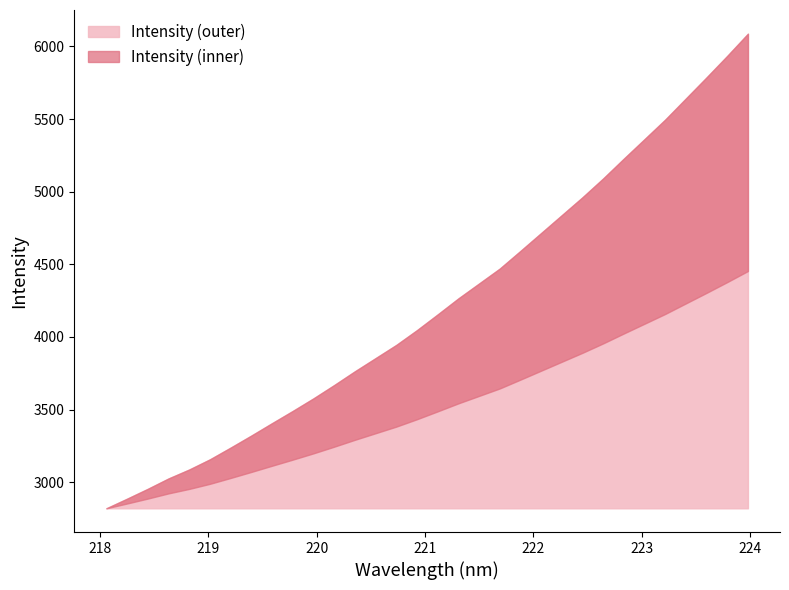

Rank the categories by value from lowest to highest.

218.0596, 218.2508, 218.442, 218.6332, 218.8244, 219.0156, 219.2067, 219.3979, 219.589, 219.7801, 219.9712, 220.1623, 220.3533, 220.5444, 220.7354, 220.9264, 221.1174, 221.3083, 221.4993, 221.6902, 221.8812, 222.0721, 222.263, 222.4538, 222.6447, 222.8355, 223.0264, 223.2172, 223.408, 223.5987, 223.7895, 223.9802